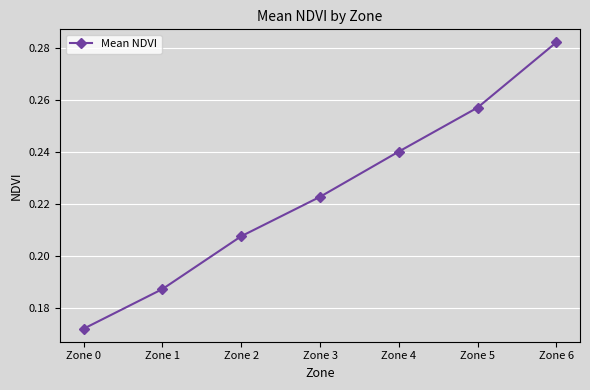

List the labels in order of value, smallest first.

Zone 0, Zone 1, Zone 2, Zone 3, Zone 4, Zone 5, Zone 6